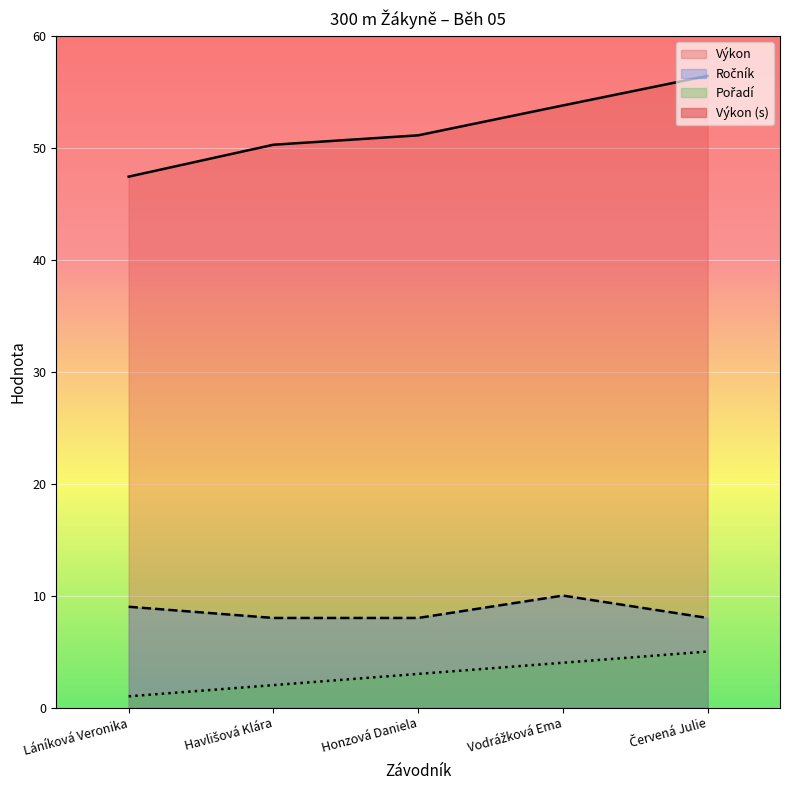

Is it true that Ročník equals 14.2 at Láníková Veronika?

False